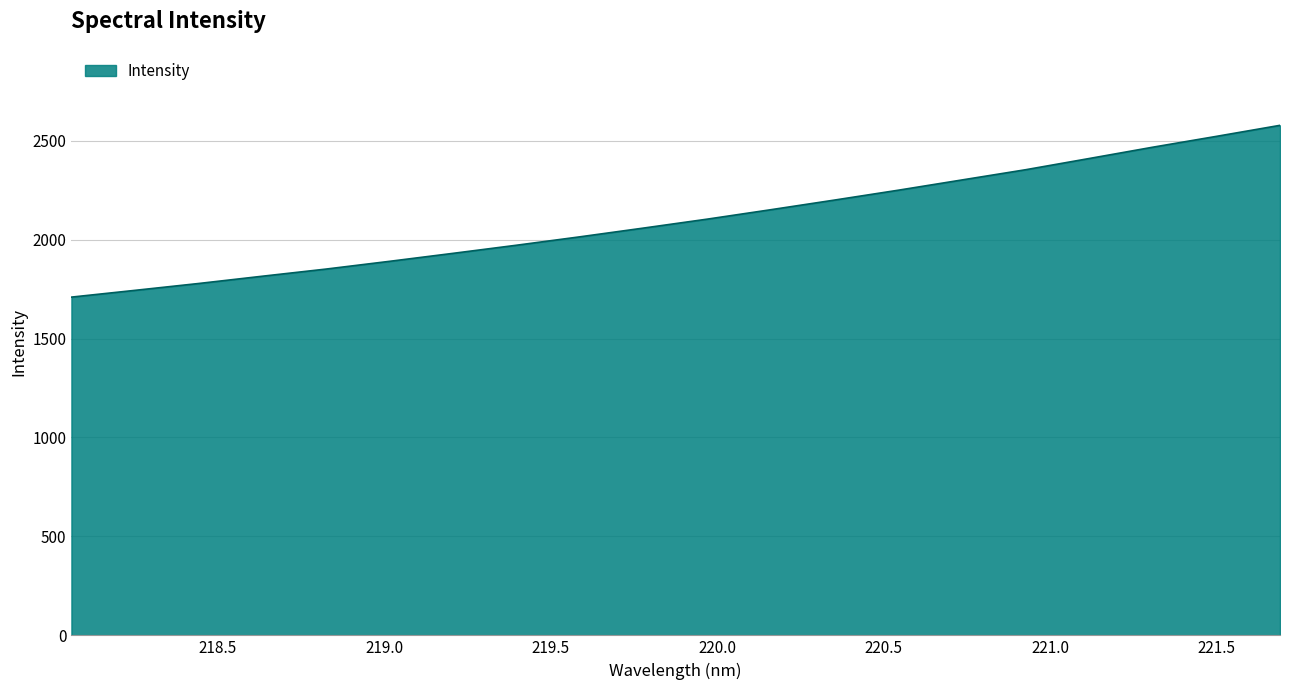

What is the greatest value displayed?

2577.2